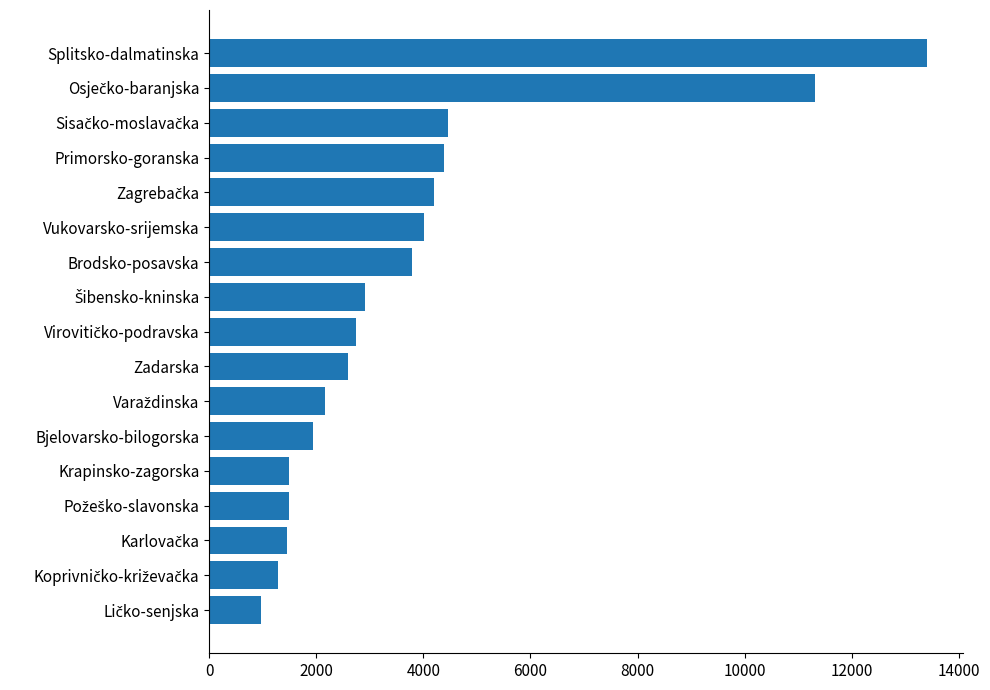

What is the average value?

3803